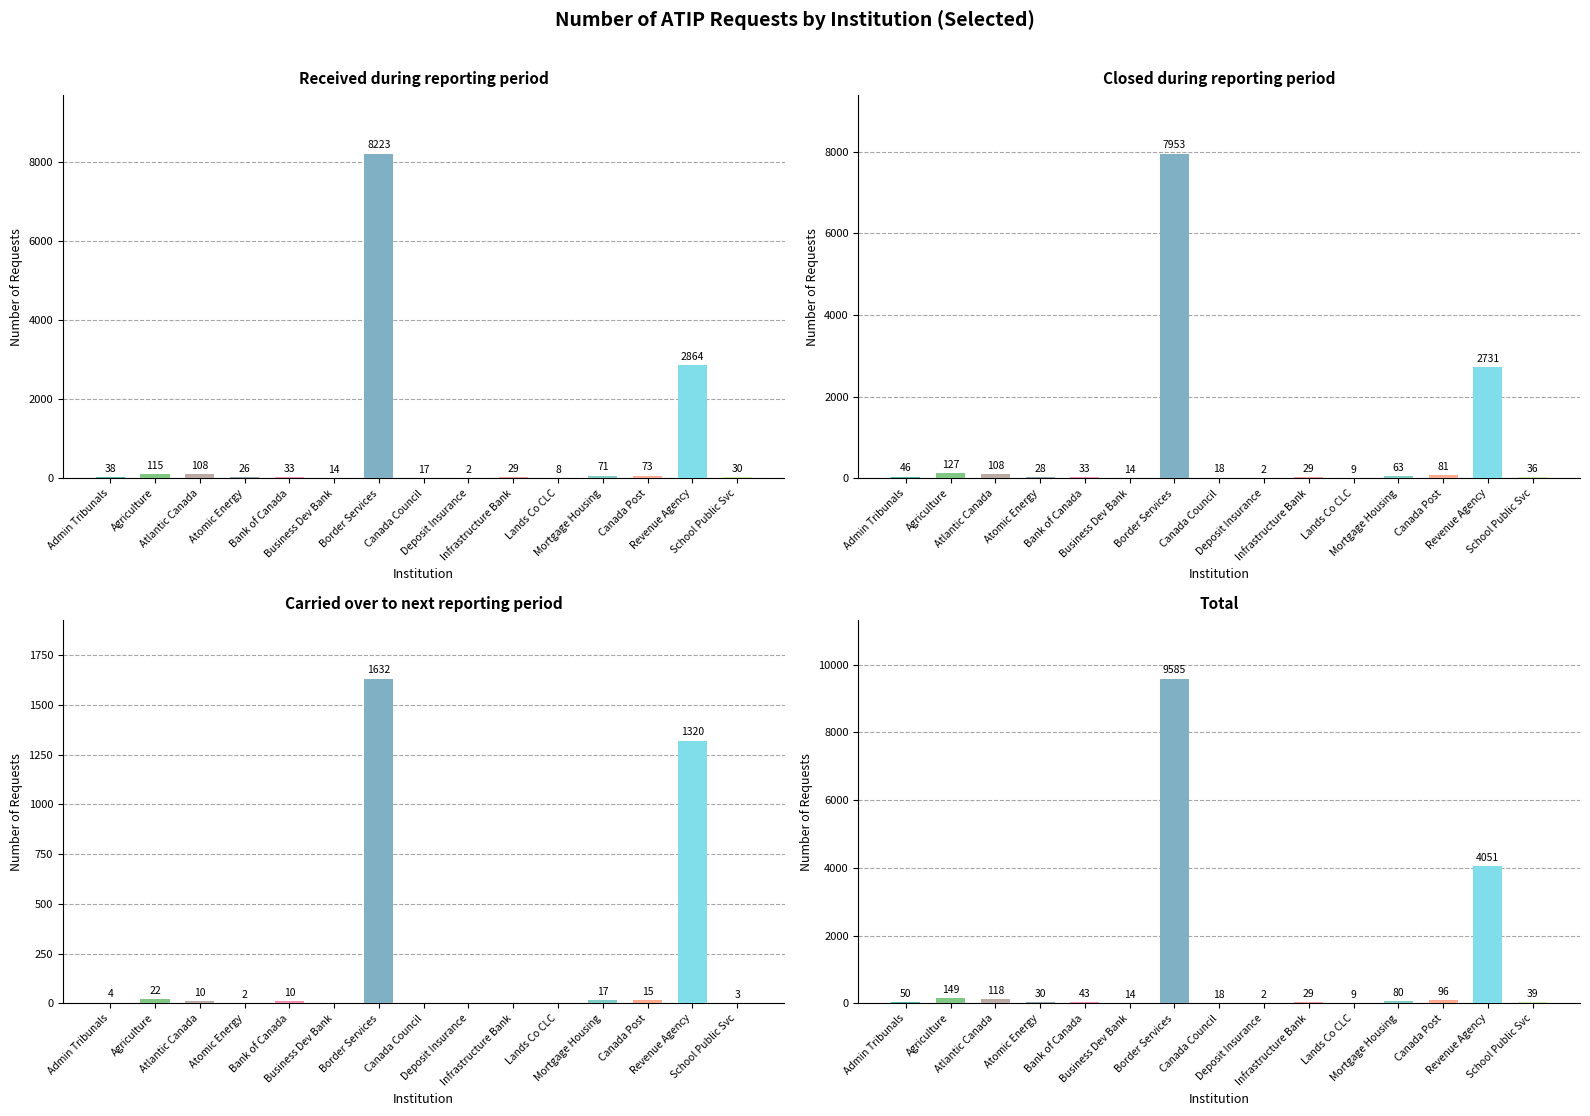

Is the value of Closed during reporting period at Bank of Canada greater than the value of Carried over to next reporting period at Bank of Canada?

Yes